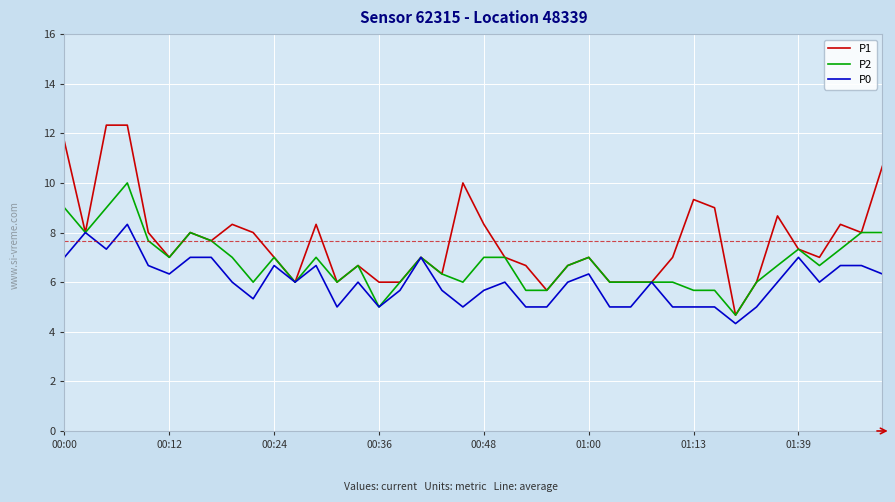

Which series has the largest total across all categories?

P1